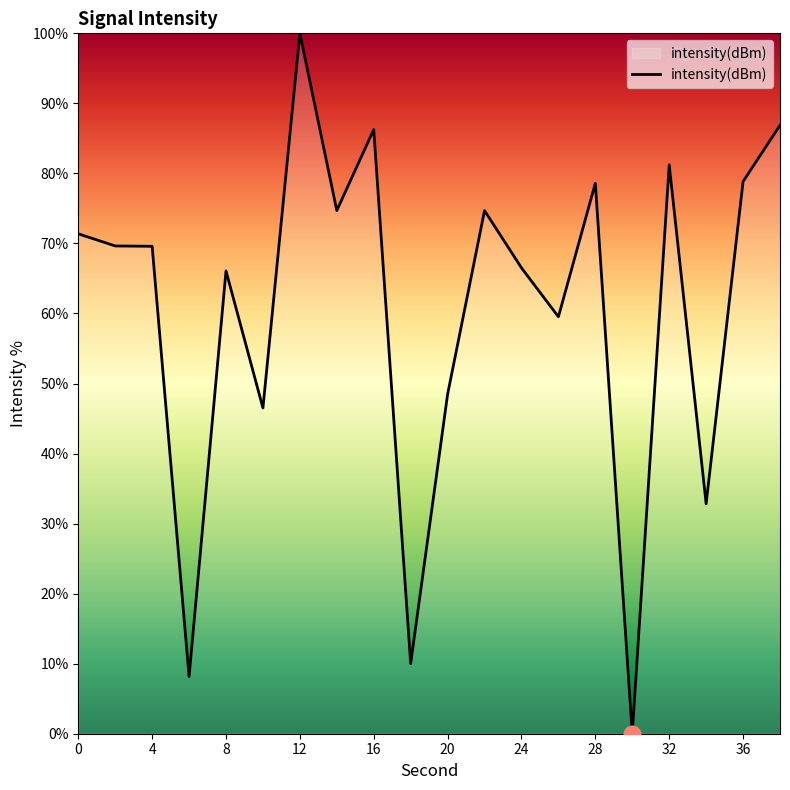

Does the chart display data point markers on the line(s)?

No